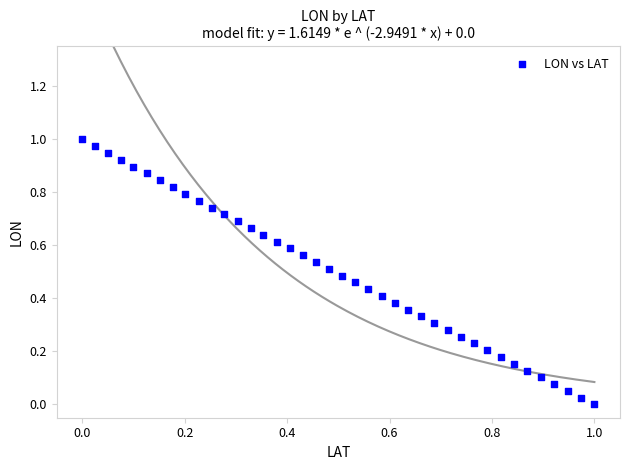

Count the number of points in this scatter plot.

40